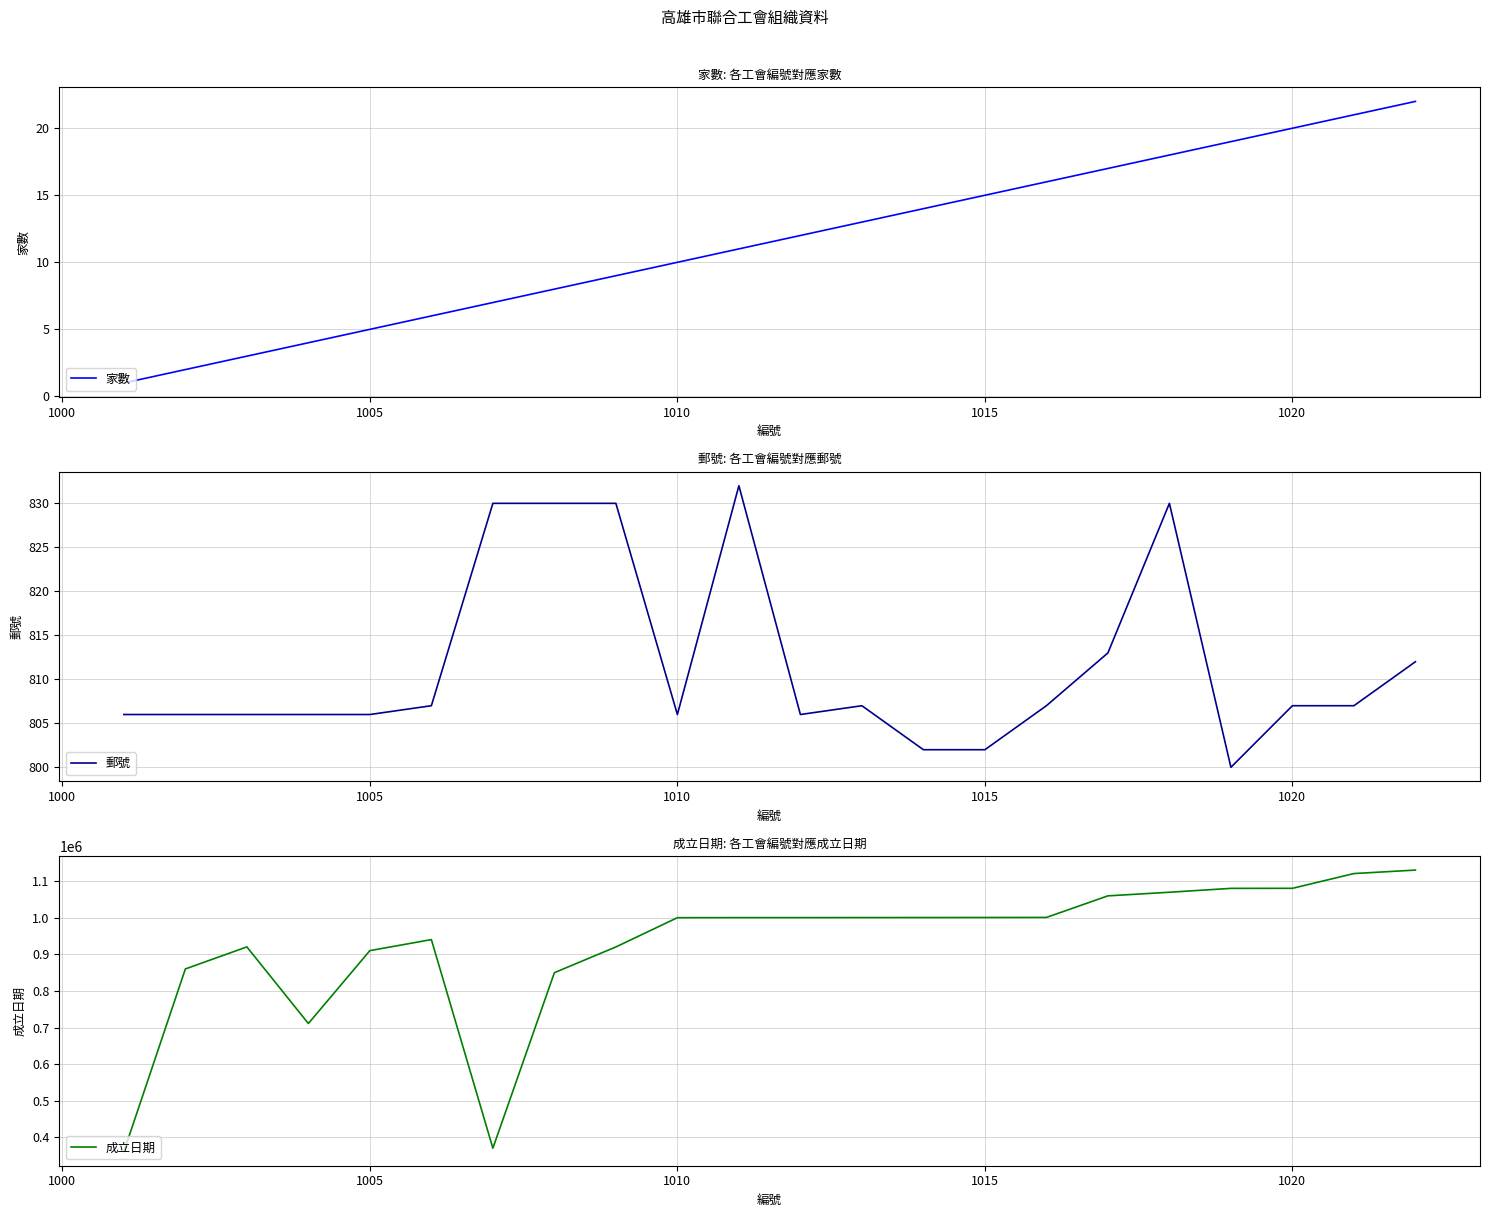

What is the maximum value for 家數?

22